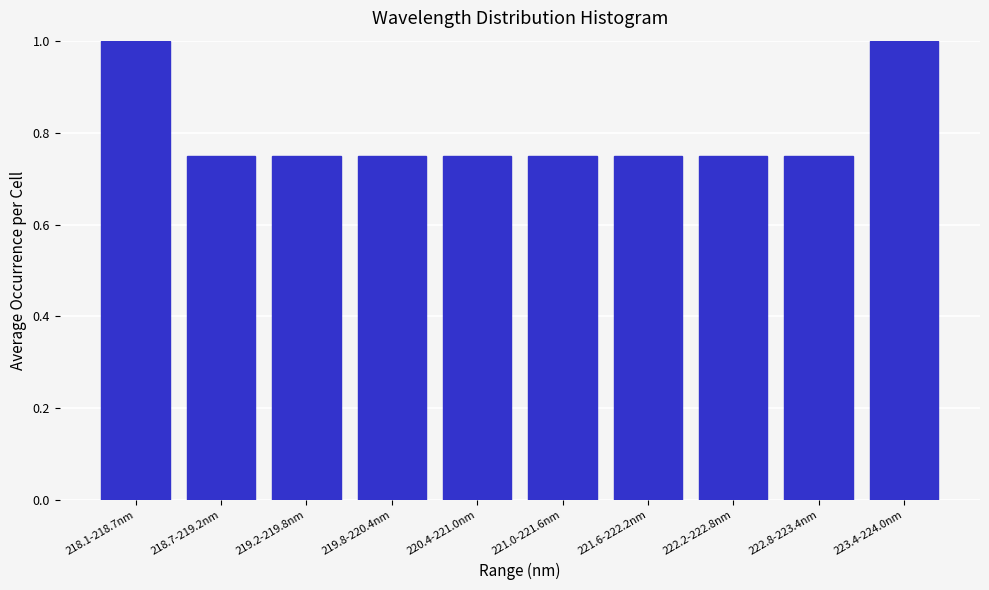

True or false: the data shows 1.6 at 218.1-218.7nm.

False